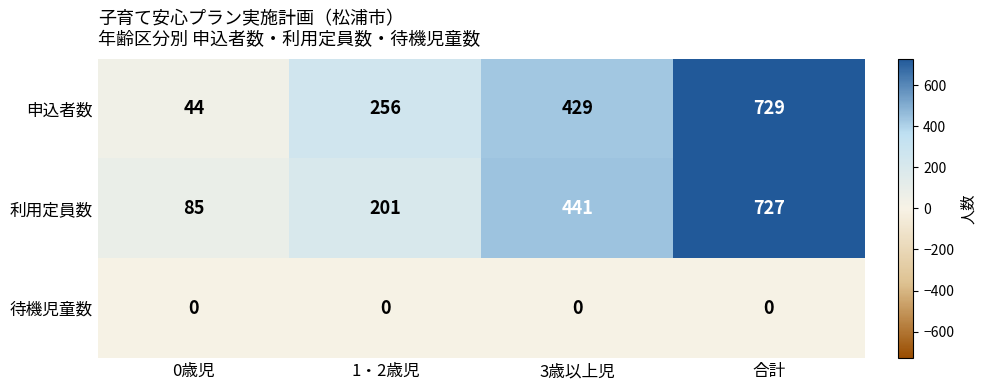

What value does the 申込者数 series have at 3歳以上児, to the nearest 100?

400